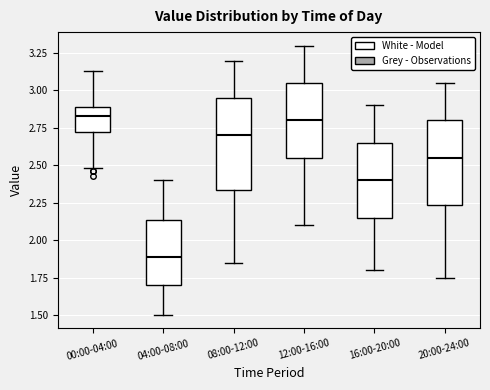

Which box is the tallest, from its lower edge to its upper edge?

08:00-12:00